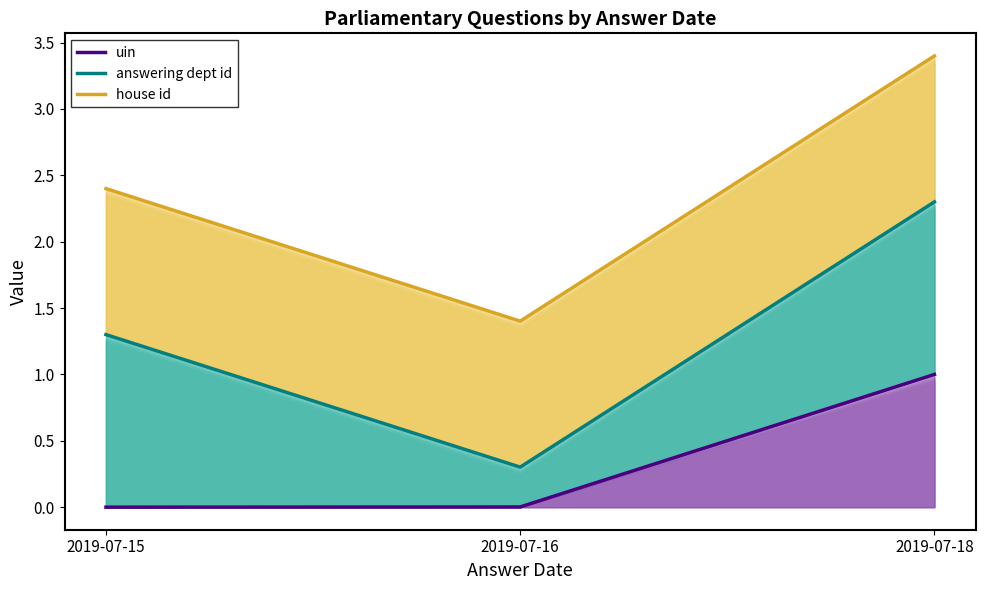

What is the value of the house id point at the 1st from the left?

2.4